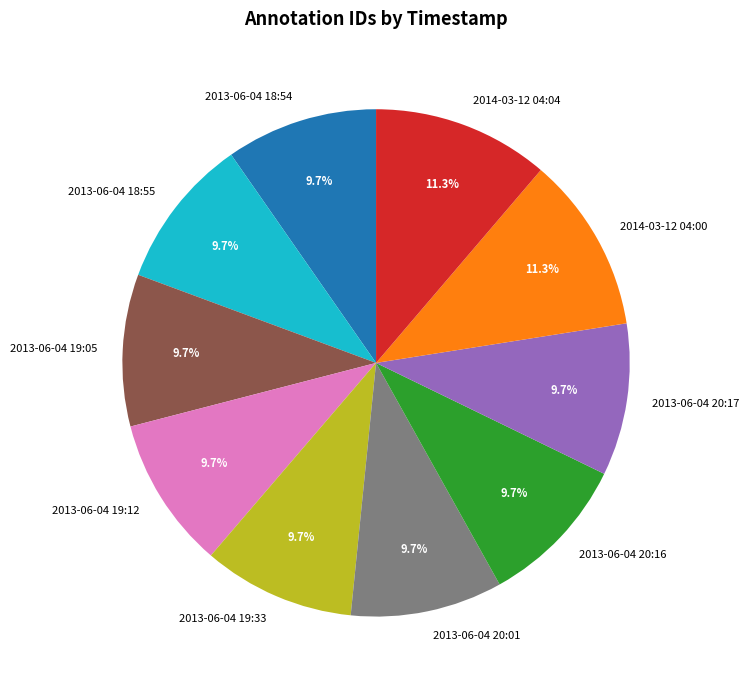

To the nearest percent, what is the combined percentage of 2013-06-04 18:54 and 2013-06-04 19:12?

19%